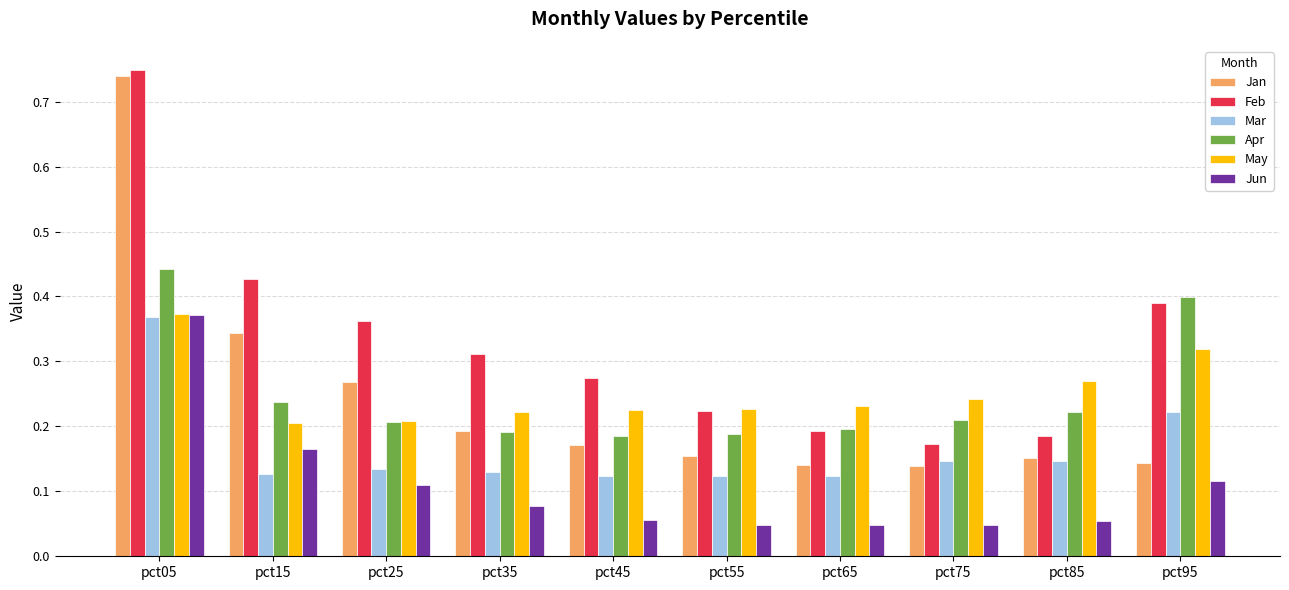

At how many categories does at least one series exceed 0?

10